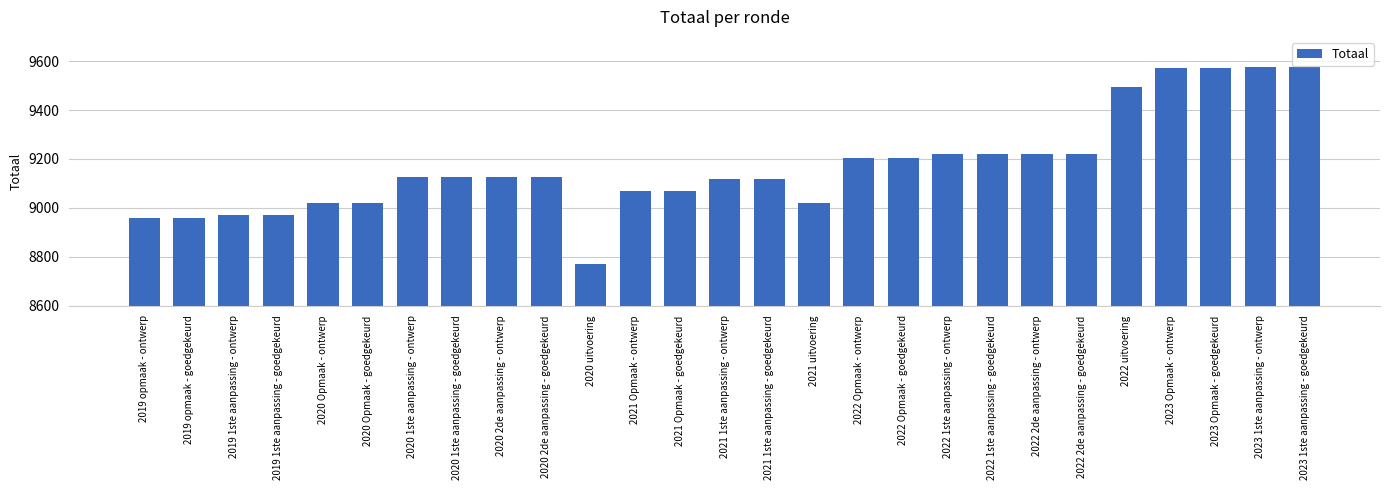

What is the label of the 6th bar from the right?

2022 2de aanpassing - goedgekeurd